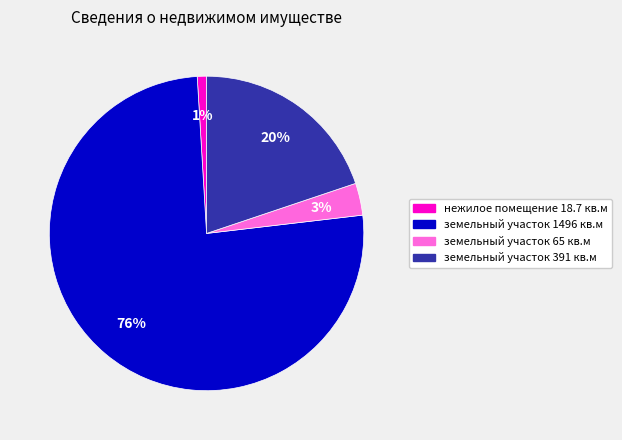

Between земельный участок 391 кв.м and земельный участок 65 кв.м, which is larger?

земельный участок 391 кв.м